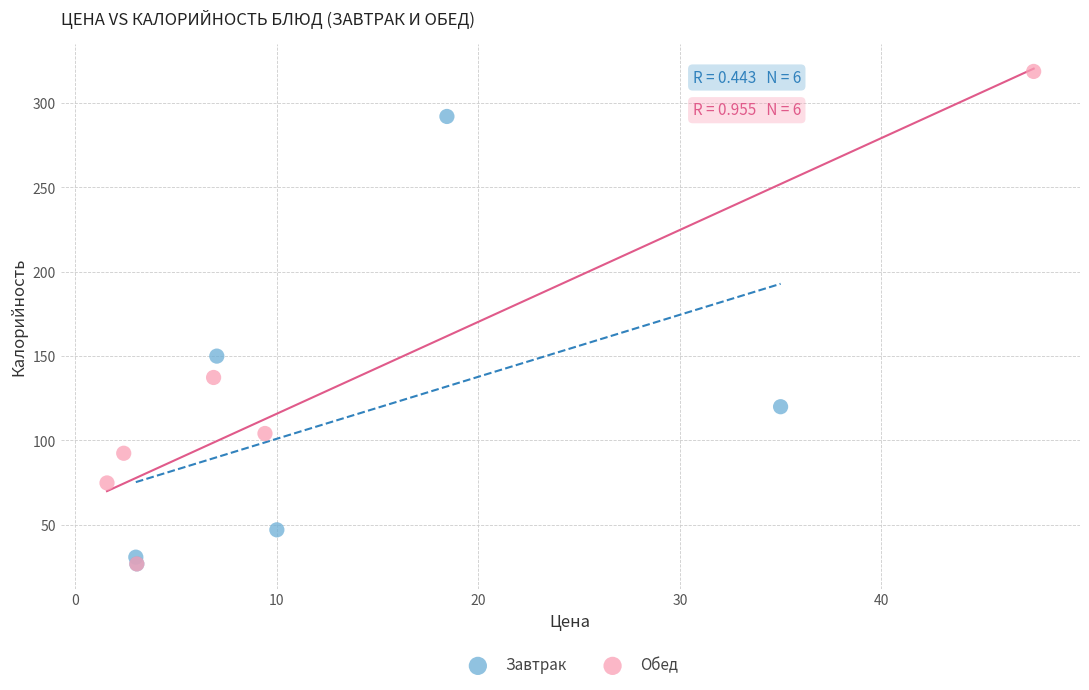

What are all the series names shown in the legend?

Завтрак, Обед